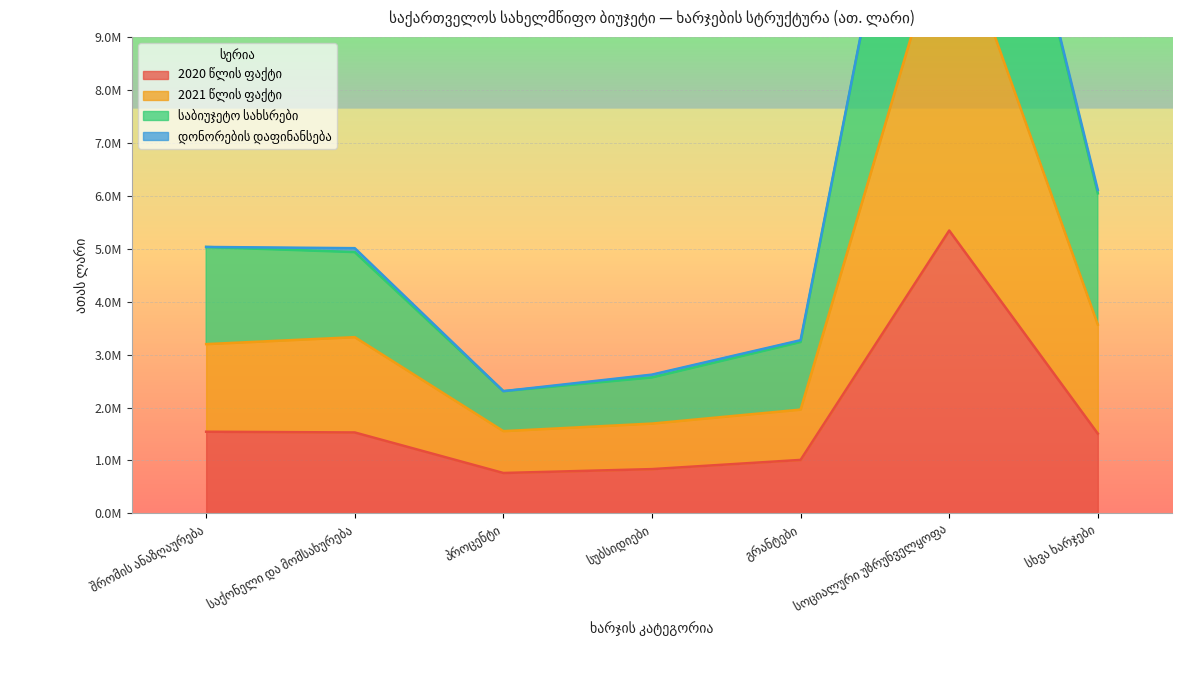

True or false: 2021 წლის ფაქტი and 2020 წლის ფაქტი intersect in this chart.

False